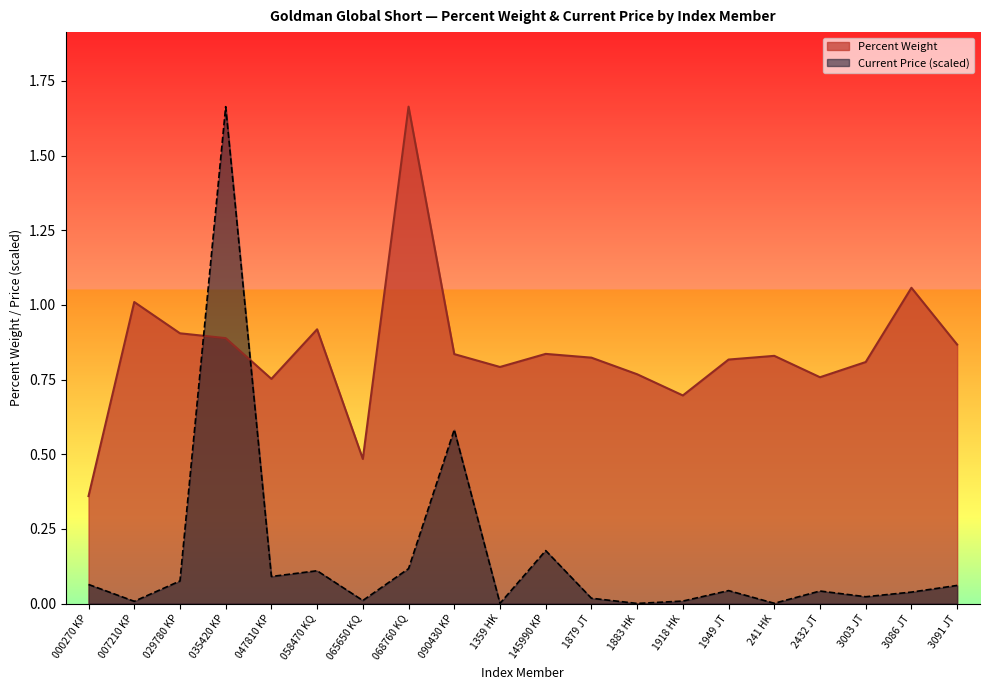

Between 058470 KQ and 065650 KQ, which series saw the biggest shift?

Percent Weight